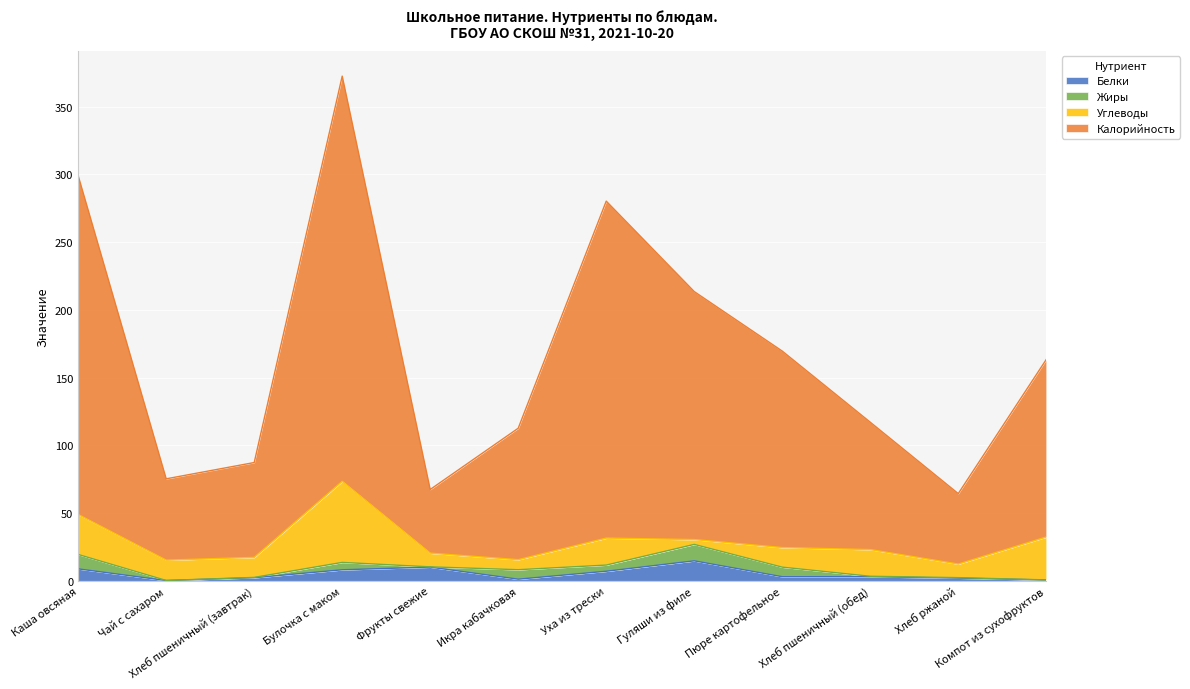

What is the label of the 6th point from the left?

Икра кабачковая